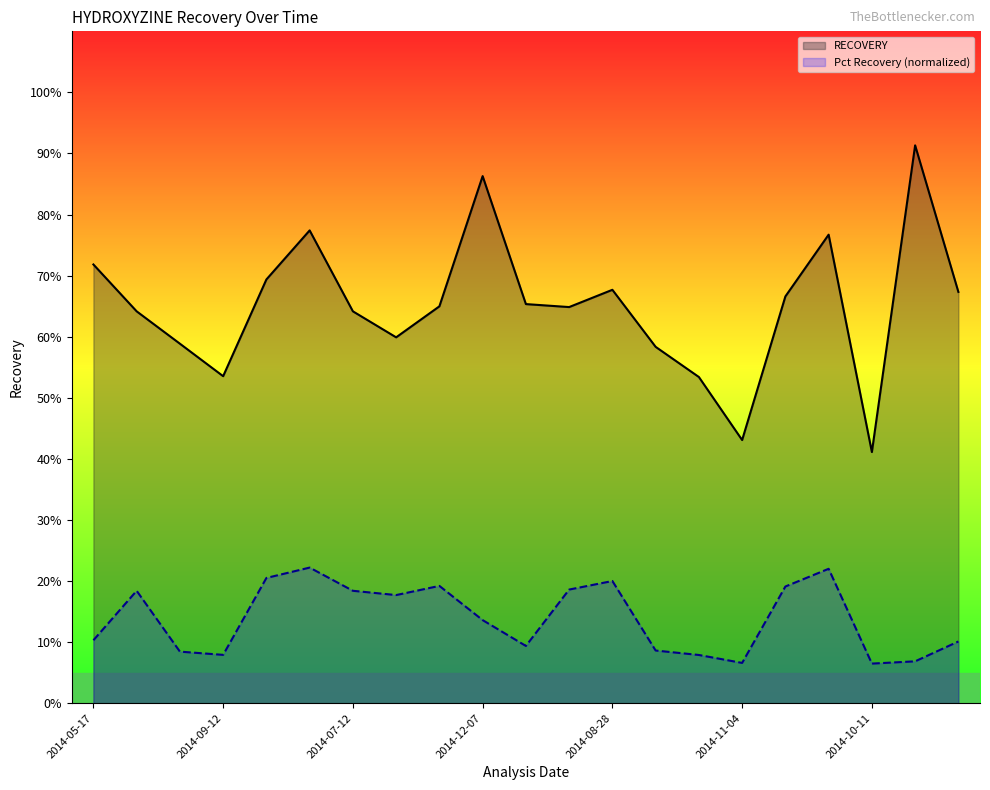

Is the value of RECOVERY at 12 greater than the value of Pct Recovery (normalized) at 13?

Yes